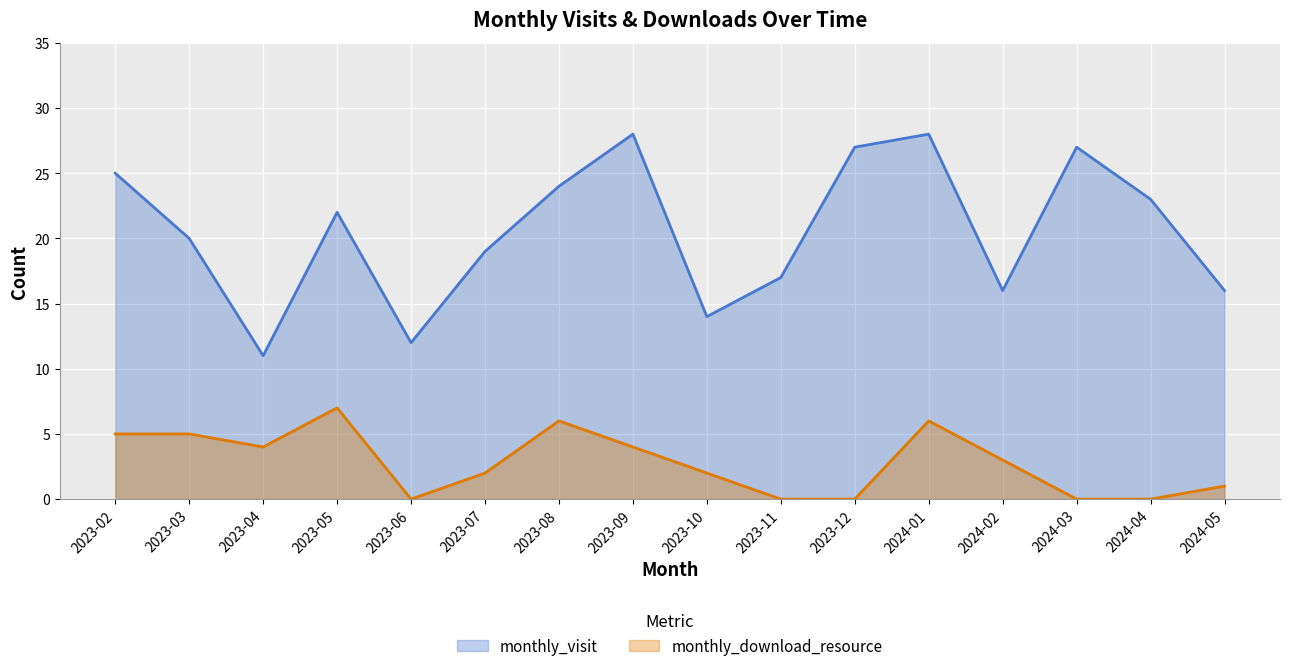

Is the value of monthly_visit at 2023-12 greater than the value of monthly_download_resource at 2023-02?

Yes